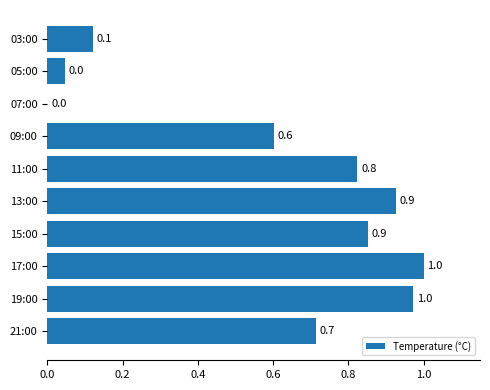

The value at 19:00 is 0.4. True or false?

False